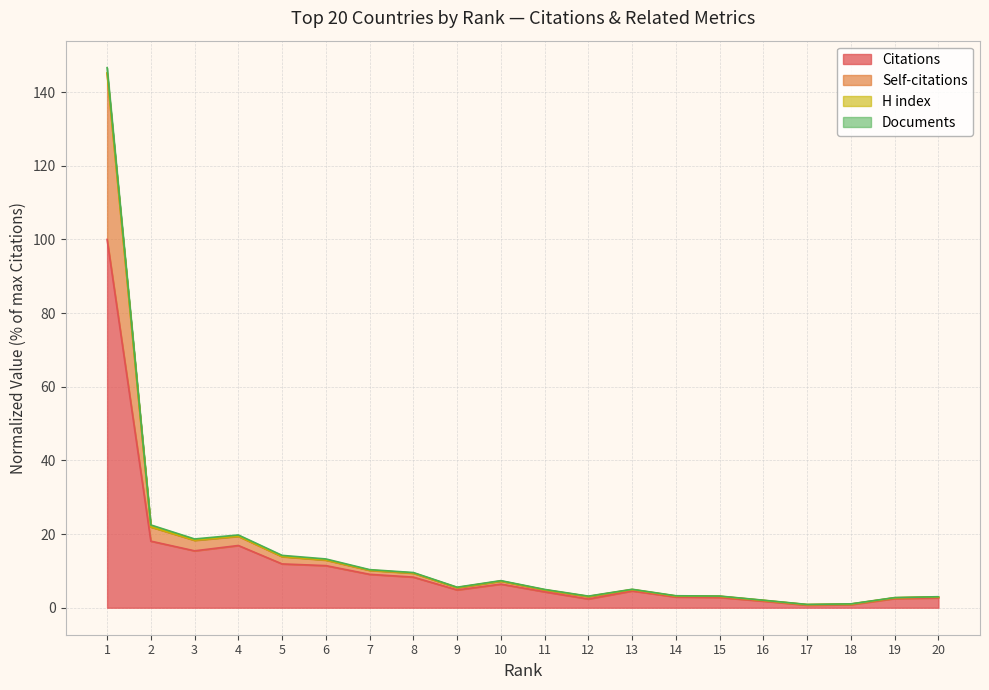

What is the maximum value for Citations?

100.0